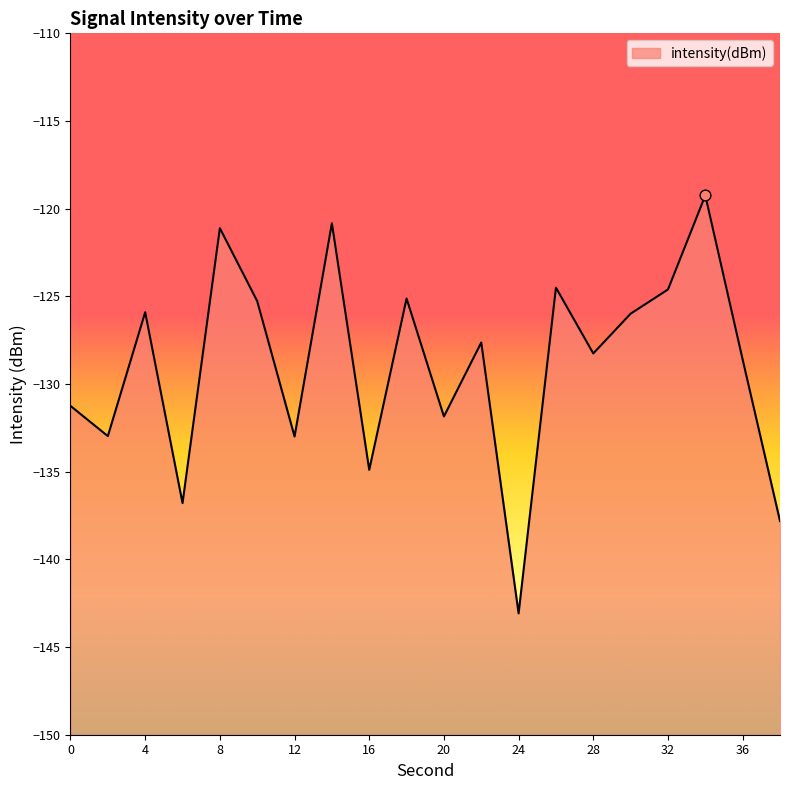

What is the change in value from 22 to 34?

+8.4